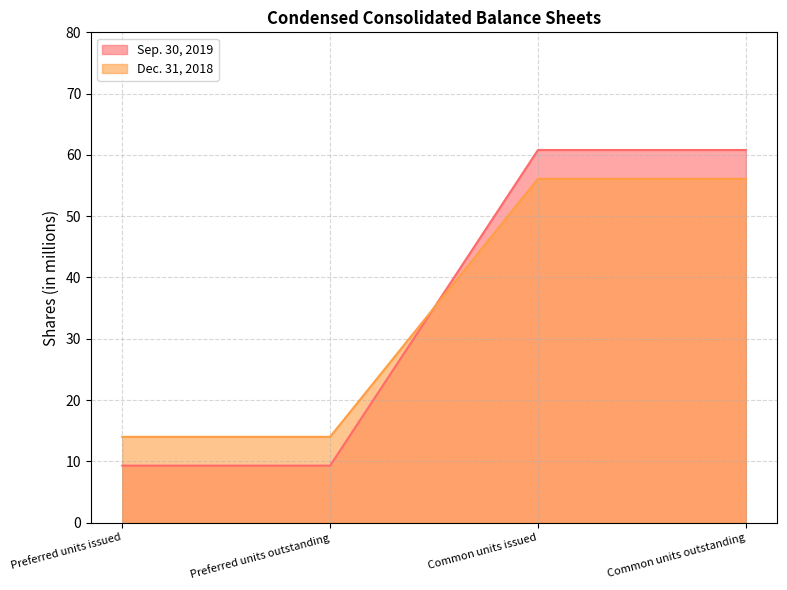

Which category has the lowest value in the Sep. 30, 2019 series?

Preferred units issued